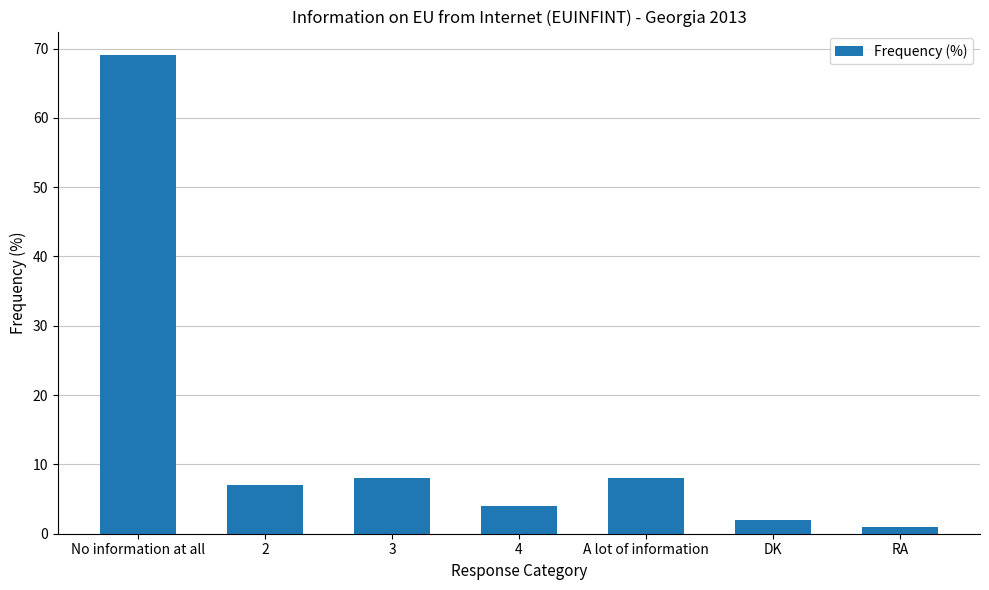

Are the bars grouped side by side (vs. stacked)?

No